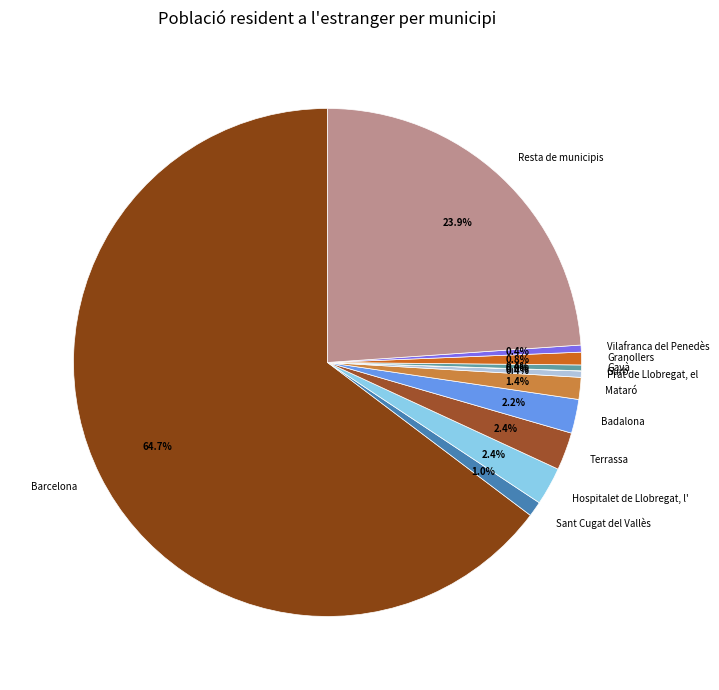

To the nearest percent, what is the average slice percentage?

8%